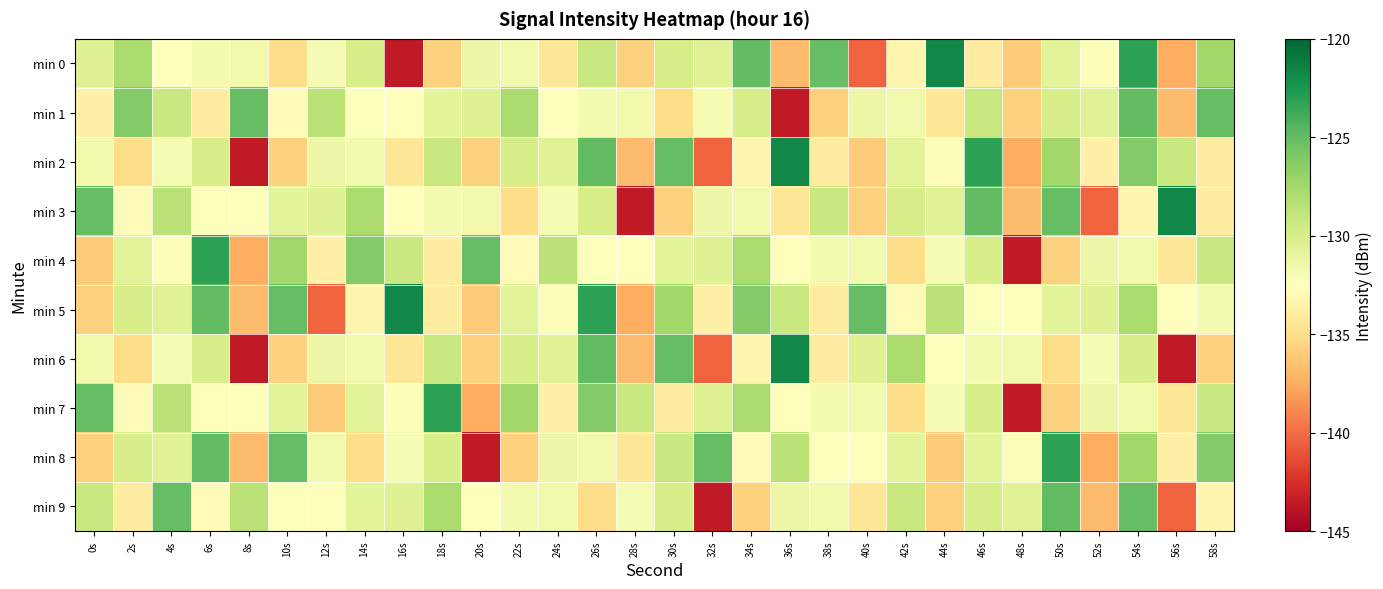

Reading right to left, list all the values displayed in this chart.

min 0: 58s=-127.4	56s=-137.4	54s=-123.2	52s=-132.2	50s=-130.7	48s=-135.9	46s=-133.9	44s=-121.8	42s=-133.2	40s=-140.4	38s=-125.0	36s=-136.8	34s=-124.9	32s=-130.5	30s=-129.9	28s=-135.7	26s=-129.2	24s=-134.4	22s=-131.7	20s=-131.3	18s=-135.7	16s=-143.6	14s=-129.9	12s=-131.9	10s=-135.1	8s=-131.6	6s=-131.8	4s=-132.5	2s=-127.8	0s=-130.4
min 1: 58s=-125.0	56s=-136.8	54s=-124.9	52s=-130.5	50s=-129.9	48s=-135.7	46s=-129.2	44s=-134.4	42s=-131.7	40s=-131.3	38s=-135.7	36s=-143.6	34s=-129.9	32s=-131.9	30s=-135.1	28s=-131.6	26s=-131.8	24s=-132.5	22s=-127.8	20s=-130.4	18s=-130.8	16s=-132.6	14s=-132.4	12s=-128.6	10s=-132.9	8s=-125.0	6s=-133.9	4s=-129.3	2s=-126.2	0s=-133.6
min 2: 58s=-133.9	56s=-129.3	54s=-126.2	52s=-133.6	50s=-127.4	48s=-137.4	46s=-123.2	44s=-132.2	42s=-130.7	40s=-135.9	38s=-133.9	36s=-121.8	34s=-133.2	32s=-140.4	30s=-125.0	28s=-136.8	26s=-124.9	24s=-130.5	22s=-129.9	20s=-135.7	18s=-129.2	16s=-134.4	14s=-131.7	12s=-131.3	10s=-135.7	8s=-143.6	6s=-129.9	4s=-131.9	2s=-135.1	0s=-131.6
min 3: 58s=-133.9	56s=-121.8	54s=-133.2	52s=-140.4	50s=-125.0	48s=-136.8	46s=-124.9	44s=-130.5	42s=-129.9	40s=-135.7	38s=-129.2	36s=-134.4	34s=-131.7	32s=-131.3	30s=-135.7	28s=-143.6	26s=-129.9	24s=-131.9	22s=-135.1	20s=-131.6	18s=-131.8	16s=-132.5	14s=-127.8	12s=-130.4	10s=-130.8	8s=-132.6	6s=-132.4	4s=-128.6	2s=-132.9	0s=-125.0
min 4: 58s=-129.2	56s=-134.4	54s=-131.7	52s=-131.3	50s=-135.7	48s=-143.6	46s=-129.9	44s=-131.9	42s=-135.1	40s=-131.6	38s=-131.8	36s=-132.5	34s=-127.8	32s=-130.4	30s=-130.8	28s=-132.6	26s=-132.4	24s=-128.6	22s=-132.9	20s=-125.0	18s=-133.9	16s=-129.3	14s=-126.2	12s=-133.6	10s=-127.4	8s=-137.4	6s=-123.2	4s=-132.2	2s=-130.7	0s=-135.9
min 5: 58s=-131.8	56s=-132.5	54s=-127.8	52s=-130.4	50s=-130.8	48s=-132.6	46s=-132.4	44s=-128.6	42s=-132.9	40s=-125.0	38s=-133.9	36s=-129.3	34s=-126.2	32s=-133.6	30s=-127.4	28s=-137.4	26s=-123.2	24s=-132.2	22s=-130.7	20s=-135.9	18s=-133.9	16s=-121.8	14s=-133.2	12s=-140.4	10s=-125.0	8s=-136.8	6s=-124.9	4s=-130.5	2s=-129.9	0s=-135.7
min 6: 58s=-135.7	56s=-143.6	54s=-129.9	52s=-131.9	50s=-135.1	48s=-131.6	46s=-131.8	44s=-132.5	42s=-127.8	40s=-130.4	38s=-133.9	36s=-121.8	34s=-133.2	32s=-140.4	30s=-125.0	28s=-136.8	26s=-124.9	24s=-130.5	22s=-129.9	20s=-135.7	18s=-129.2	16s=-134.4	14s=-131.7	12s=-131.3	10s=-135.7	8s=-143.6	6s=-129.9	4s=-131.9	2s=-135.1	0s=-131.6
min 7: 58s=-129.2	56s=-134.4	54s=-131.7	52s=-131.3	50s=-135.7	48s=-143.6	46s=-129.9	44s=-131.9	42s=-135.1	40s=-131.6	38s=-131.8	36s=-132.5	34s=-127.8	32s=-130.4	30s=-133.9	28s=-129.3	26s=-126.2	24s=-133.6	22s=-127.4	20s=-137.4	18s=-123.2	16s=-132.2	14s=-130.7	12s=-135.9	10s=-130.8	8s=-132.6	6s=-132.4	4s=-128.6	2s=-132.9	0s=-125.0
min 8: 58s=-126.2	56s=-133.6	54s=-127.4	52s=-137.4	50s=-123.2	48s=-132.2	46s=-130.7	44s=-135.9	42s=-130.8	40s=-132.6	38s=-132.4	36s=-128.6	34s=-132.9	32s=-125.0	30s=-129.2	28s=-134.4	26s=-131.7	24s=-131.3	22s=-135.7	20s=-143.6	18s=-129.9	16s=-131.9	14s=-135.1	12s=-131.6	10s=-125.0	8s=-136.8	6s=-124.9	4s=-130.5	2s=-129.9	0s=-135.7
min 9: 58s=-133.2	56s=-140.4	54s=-125.0	52s=-136.8	50s=-124.9	48s=-130.5	46s=-129.9	44s=-135.7	42s=-129.2	40s=-134.4	38s=-131.7	36s=-131.3	34s=-135.7	32s=-143.6	30s=-129.9	28s=-131.9	26s=-135.1	24s=-131.6	22s=-131.8	20s=-132.5	18s=-127.8	16s=-130.4	14s=-130.8	12s=-132.6	10s=-132.4	8s=-128.6	6s=-132.9	4s=-125.0	2s=-133.9	0s=-129.3